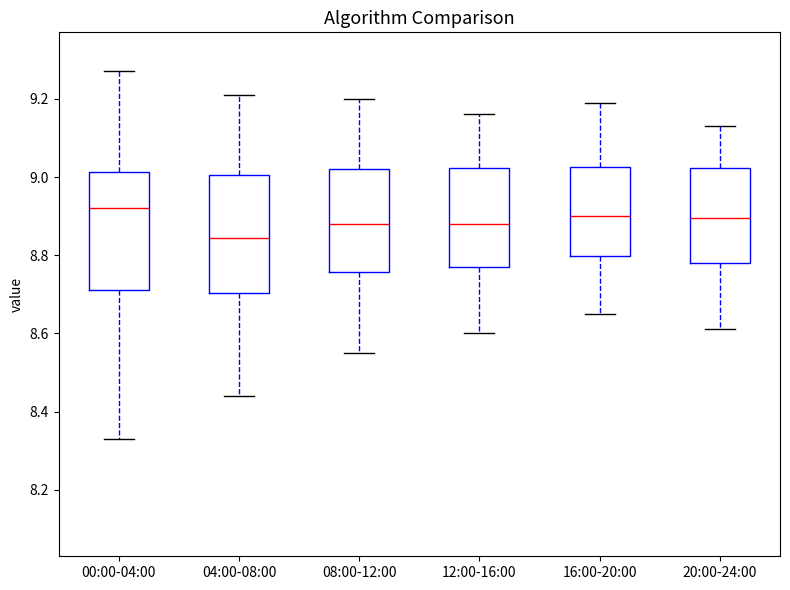

Which box's median line is the lowest?

04:00-08:00